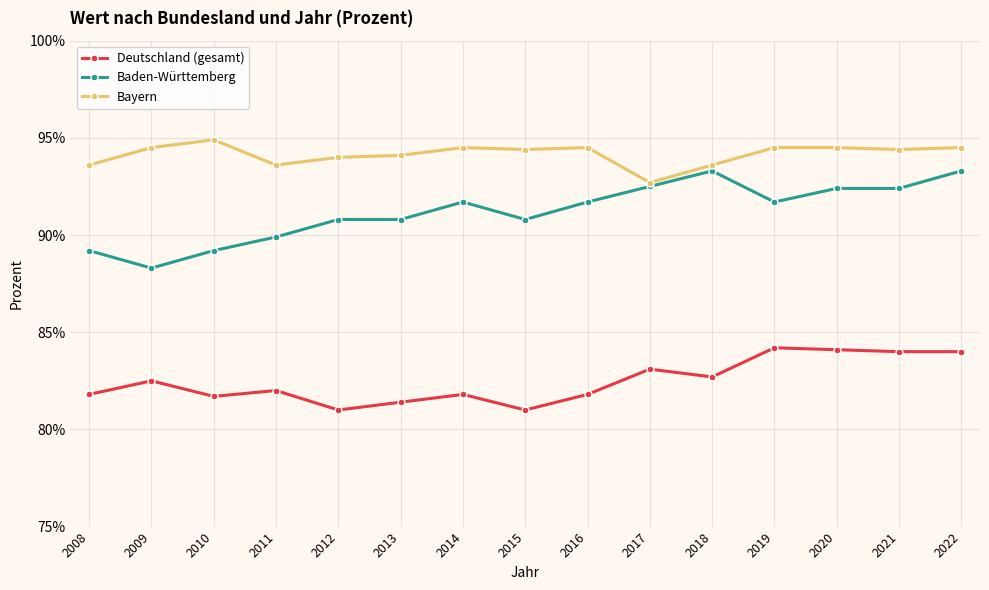

At which category is the sum across all series the highest?

2022